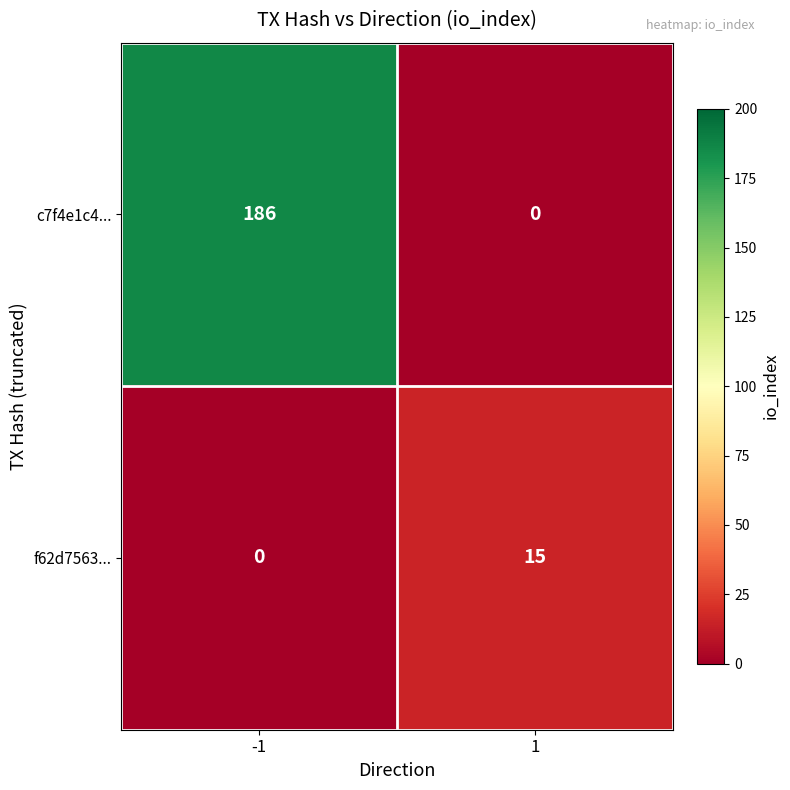

Reading right to left, list all the values displayed in this chart.

c7f4e1c4...: 0	186
f62d7563...: 15	0